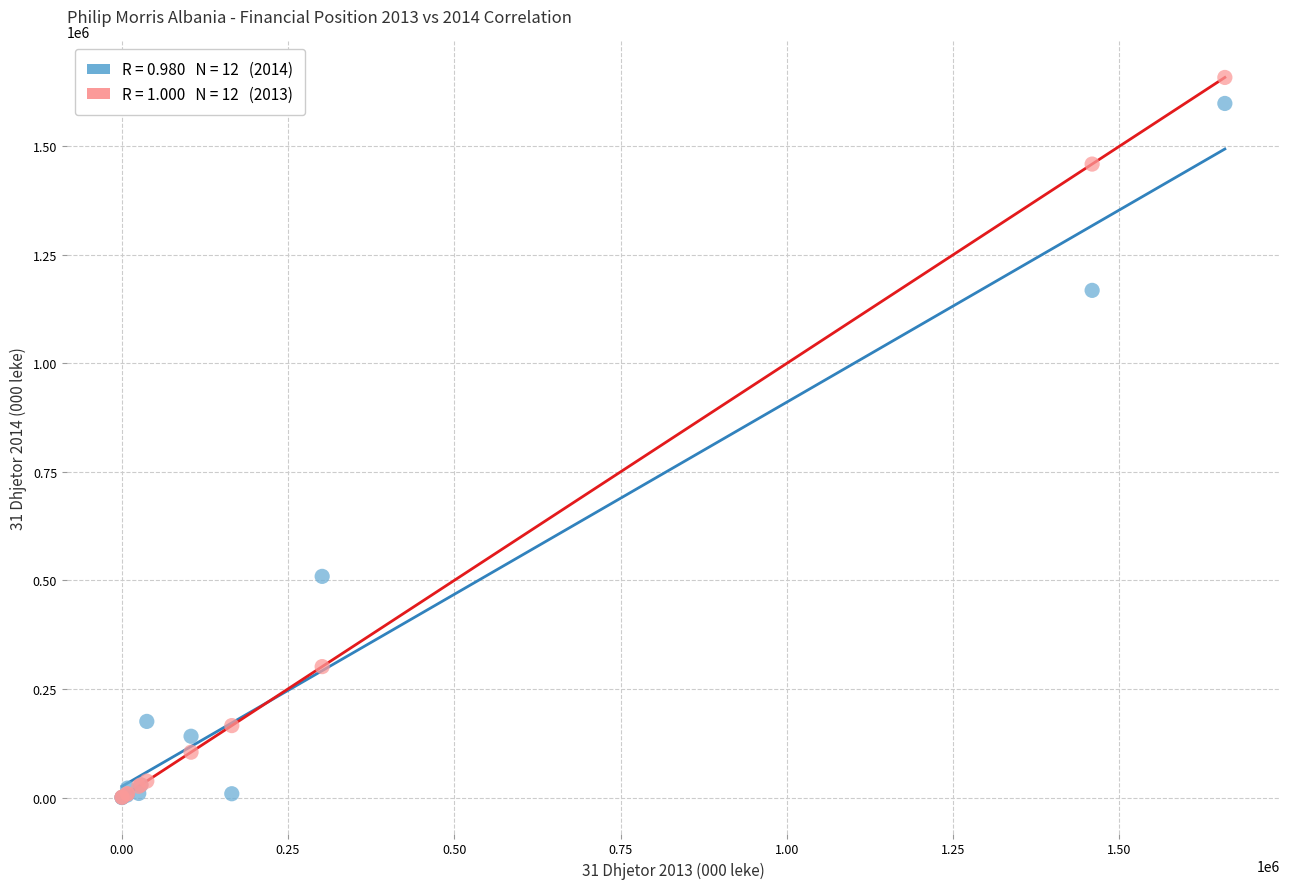

Across all series, what Y value is closest to 829263?

509330